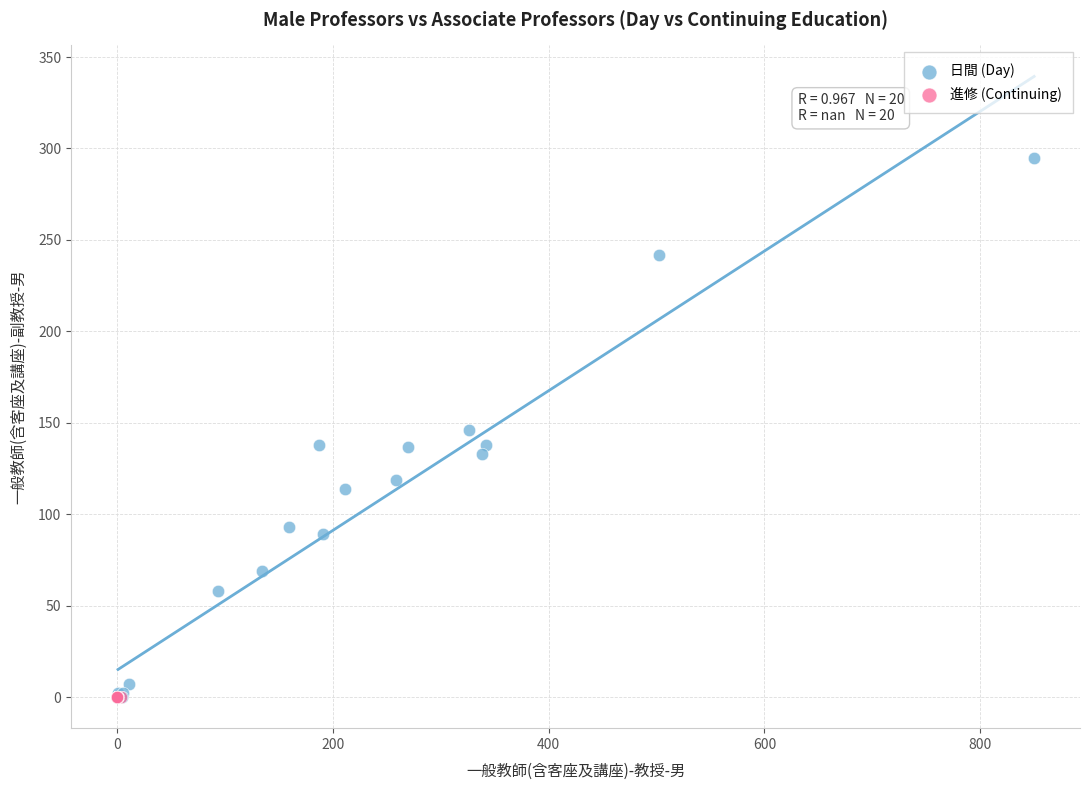

Which series contains the highest Y value?

日間 (Day)